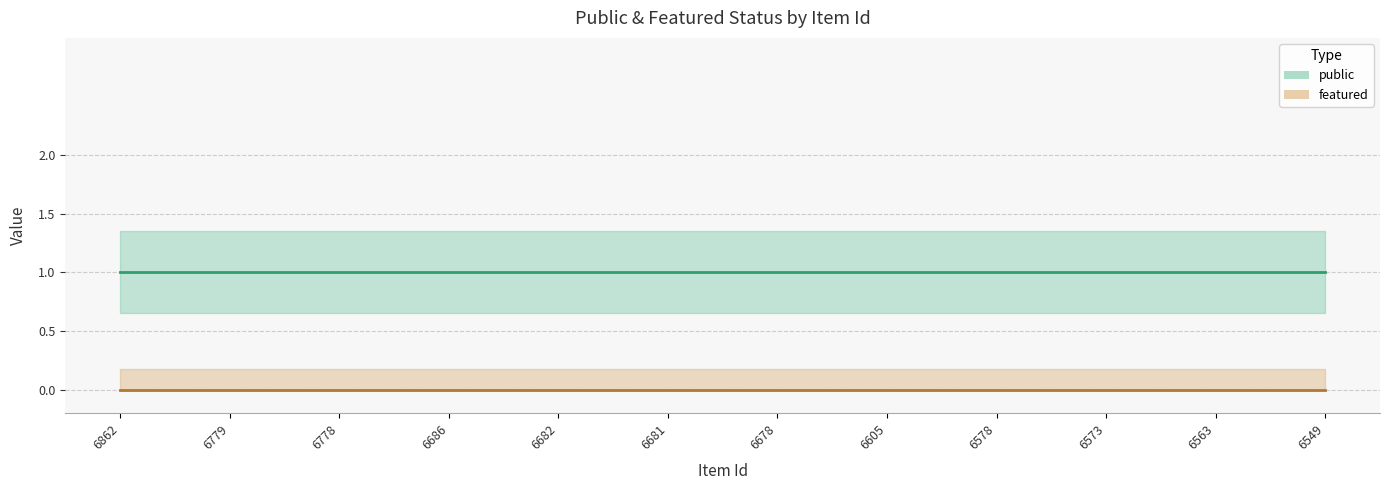

What is the value of the public point at the 6th from the left?

1